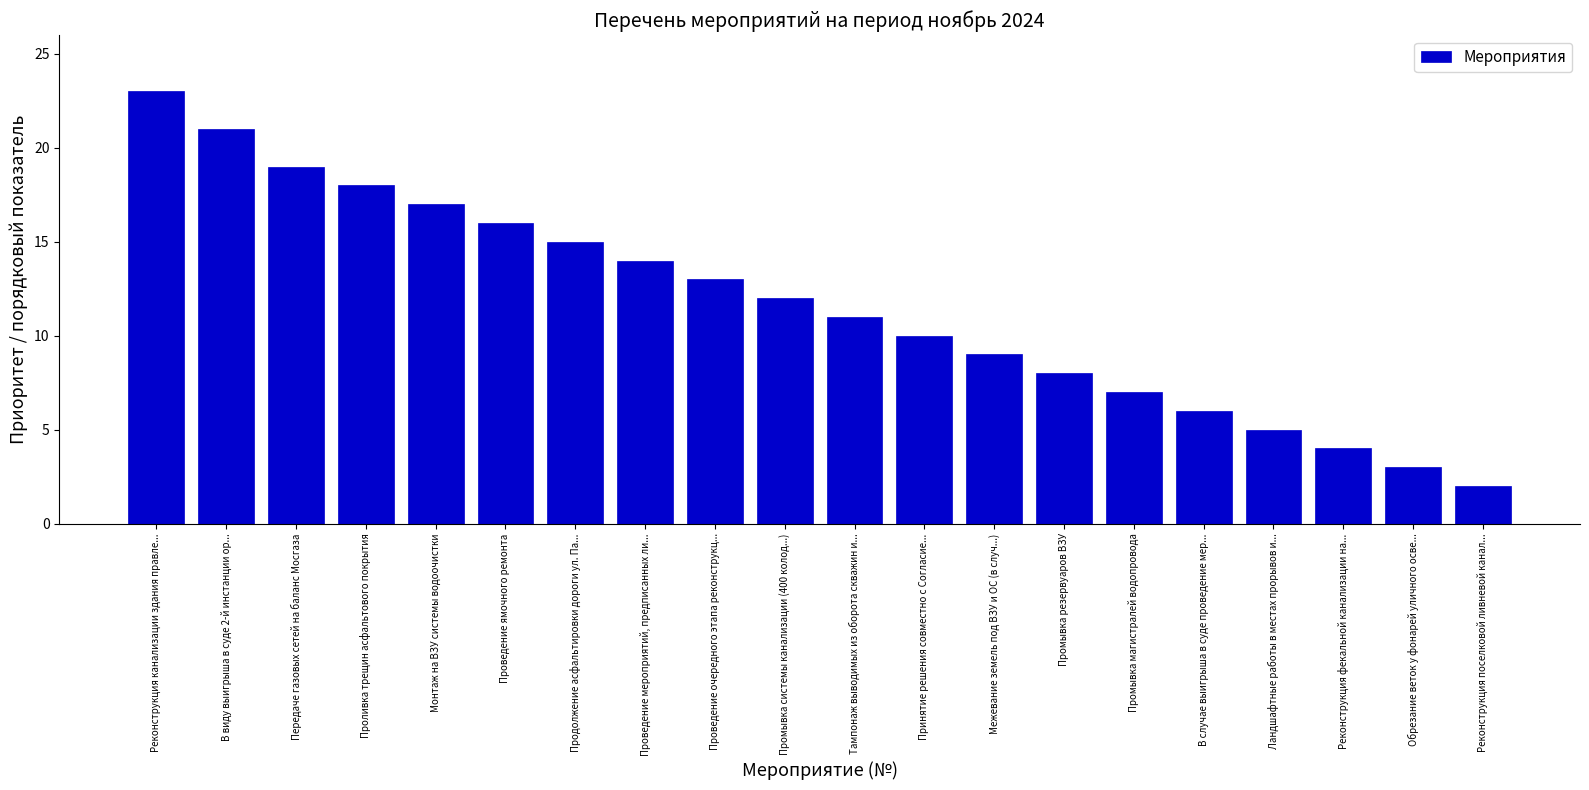

Which has a higher value, Продолжение асфальтировки дороги ул. Па... or Проведение ямочного ремонта?

Проведение ямочного ремонта